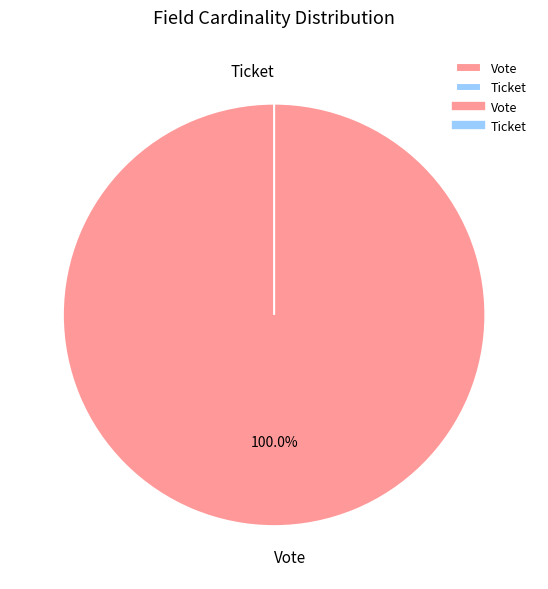

To the nearest percent, what portion does Vote represent?

100%